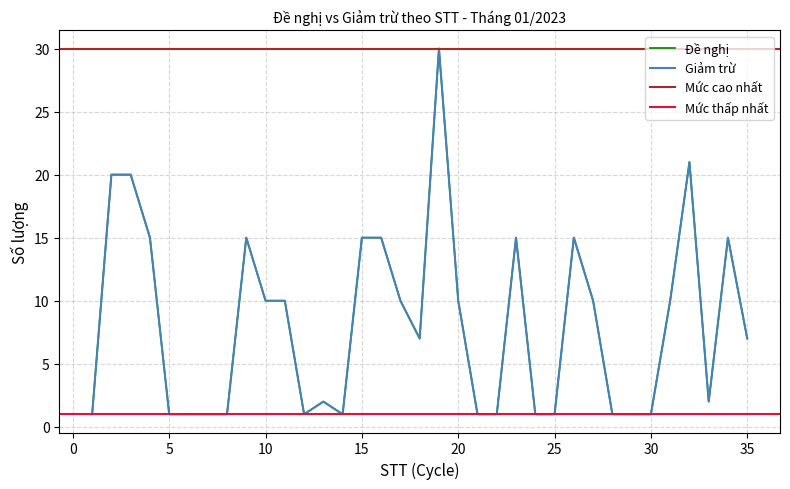

True or false: Đề nghị and Giảm trừ intersect in this chart.

False